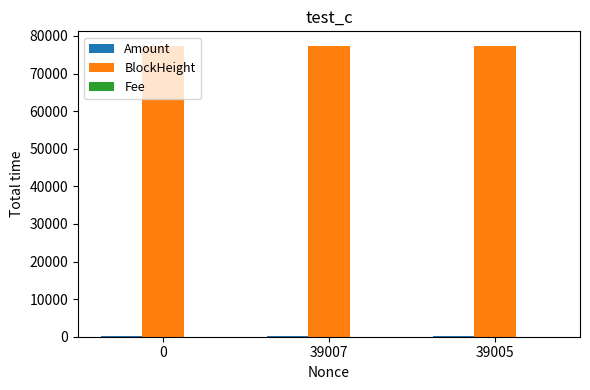

Which series has the largest total across all categories?

BlockHeight